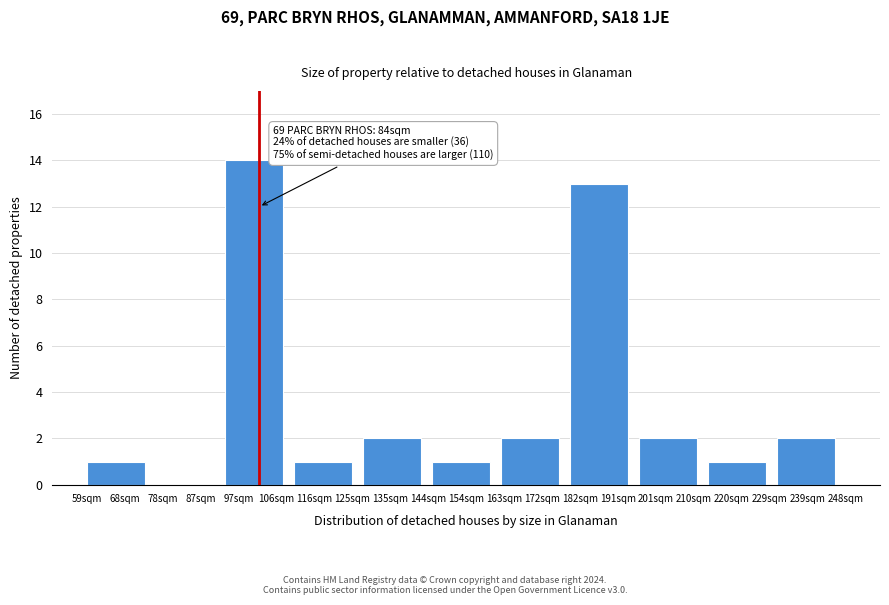

Reading left to right, extract all data points from this chart.

68sqm=1	87sqm=0	97sqm=14	116sqm=1	135sqm=2	154sqm=1	172sqm=2	182sqm=13	201sqm=2	220sqm=1	239sqm=2